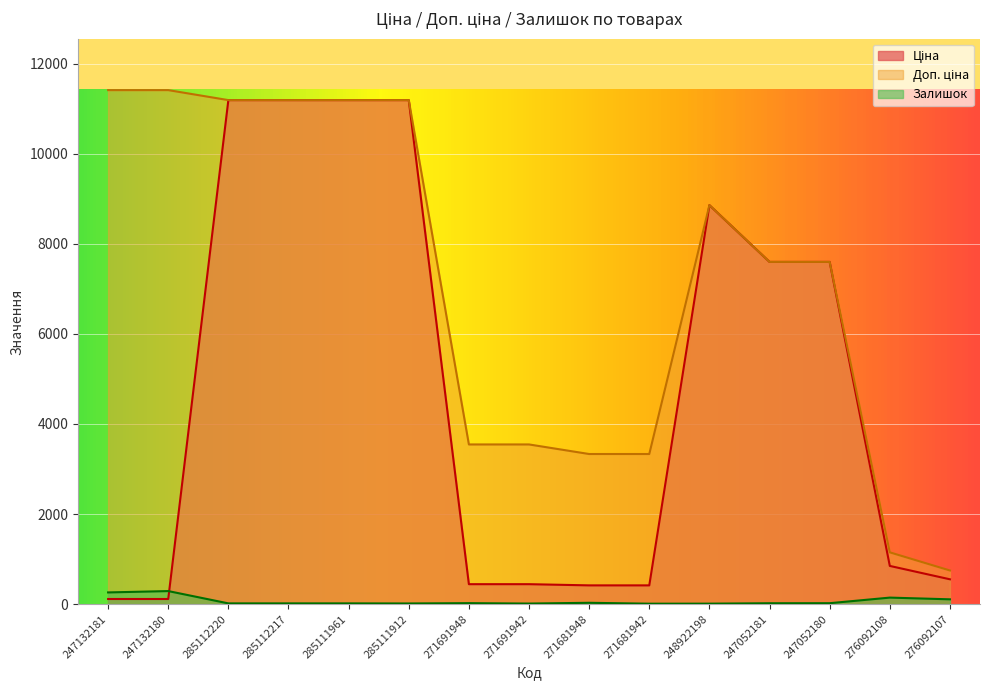

What is the value of the Ціна point at the 13th from the left?

7596.5